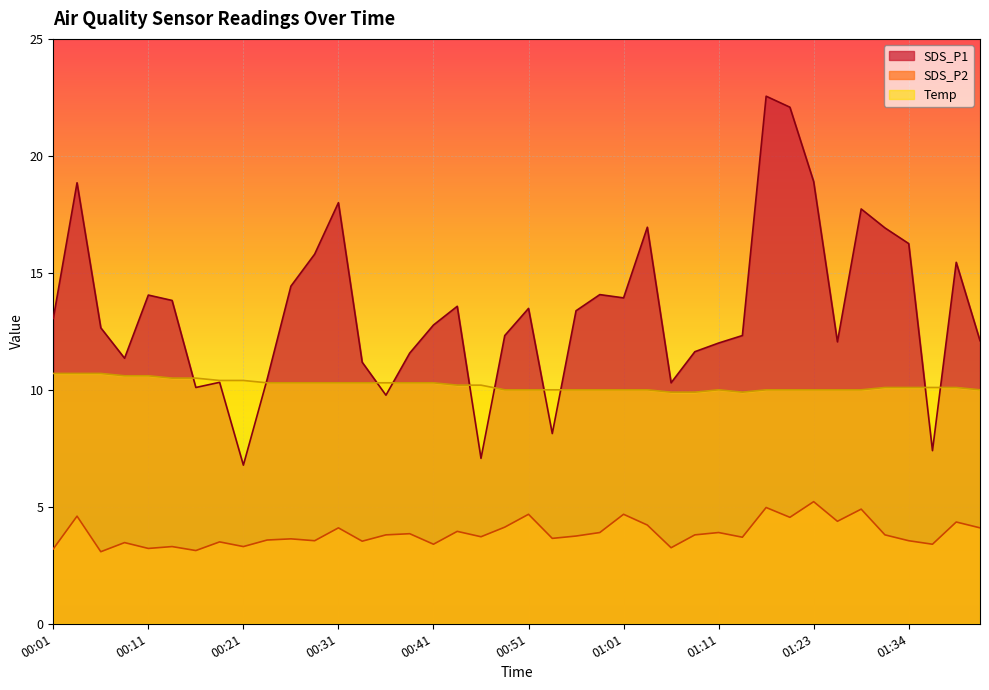

The SDS_P1 series shows 15.8 at 00:28. True or false?

True